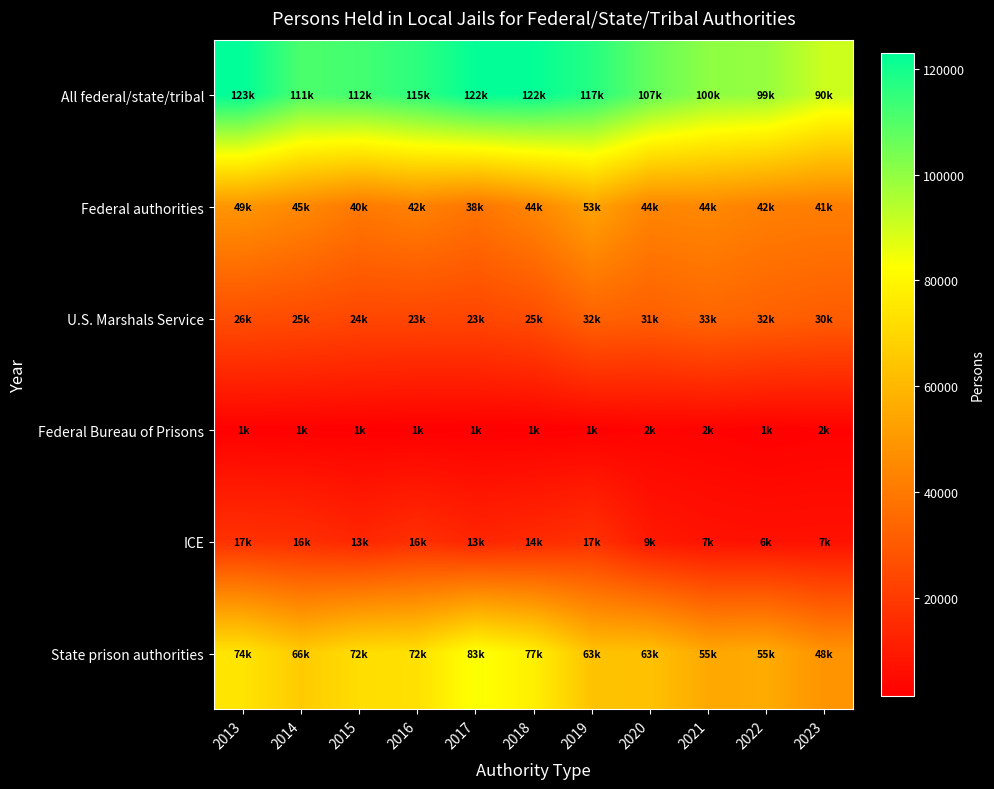

Reading right to left, extract all data points from this chart.

All federal/state/tribal: 2023=90500	2022=99100	2021=100400	2020=107100	2019=117100	2018=122400	2017=122500	2016=115900	2015=112300	2014=111000	2013=123100
Federal authorities: 2023=41500	2022=42300	2021=44900	2020=44000	2019=53500	2018=44400	2017=38700	2016=42700	2015=40000	2014=45000	2013=49000
U.S. Marshals Service: 2023=30900	2022=32300	2021=33900	2020=31500	2019=32900	2018=25900	2017=23600	2016=23900	2015=24000	2014=25300	2013=26200
Federal Bureau of Prisons: 2023=2200	2022=1600	2021=2400	2020=2600	2019=1800	2018=1400	2017=1500	2016=1300	2015=1600	2014=1700	2013=1700
ICE: 2023=7000	2022=6900	2021=7400	2020=9300	2019=17300	2018=14900	2017=13300	2016=16500	2015=13700	2014=16400	2013=17200
State prison authorities: 2023=48400	2022=55900	2021=55100	2020=63000	2019=63300	2018=77600	2017=83500	2016=72900	2015=72000	2014=66000	2013=74100